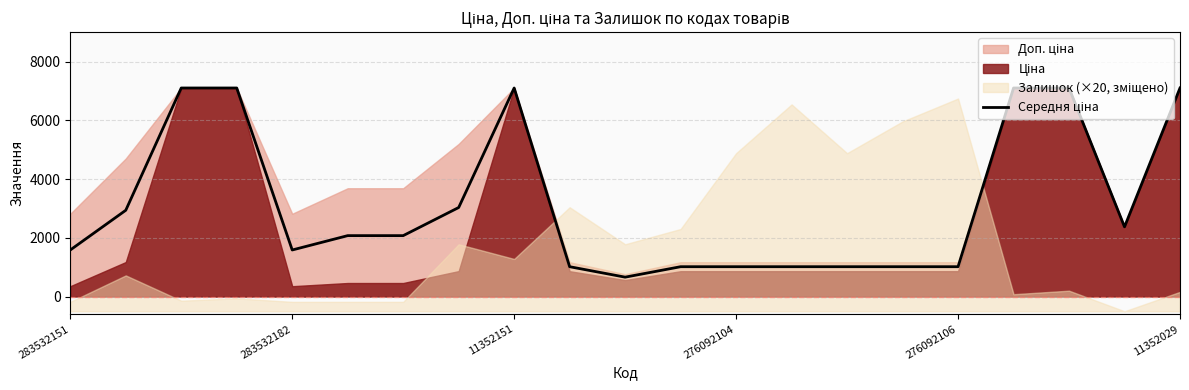

How many data points are above 2073?

11